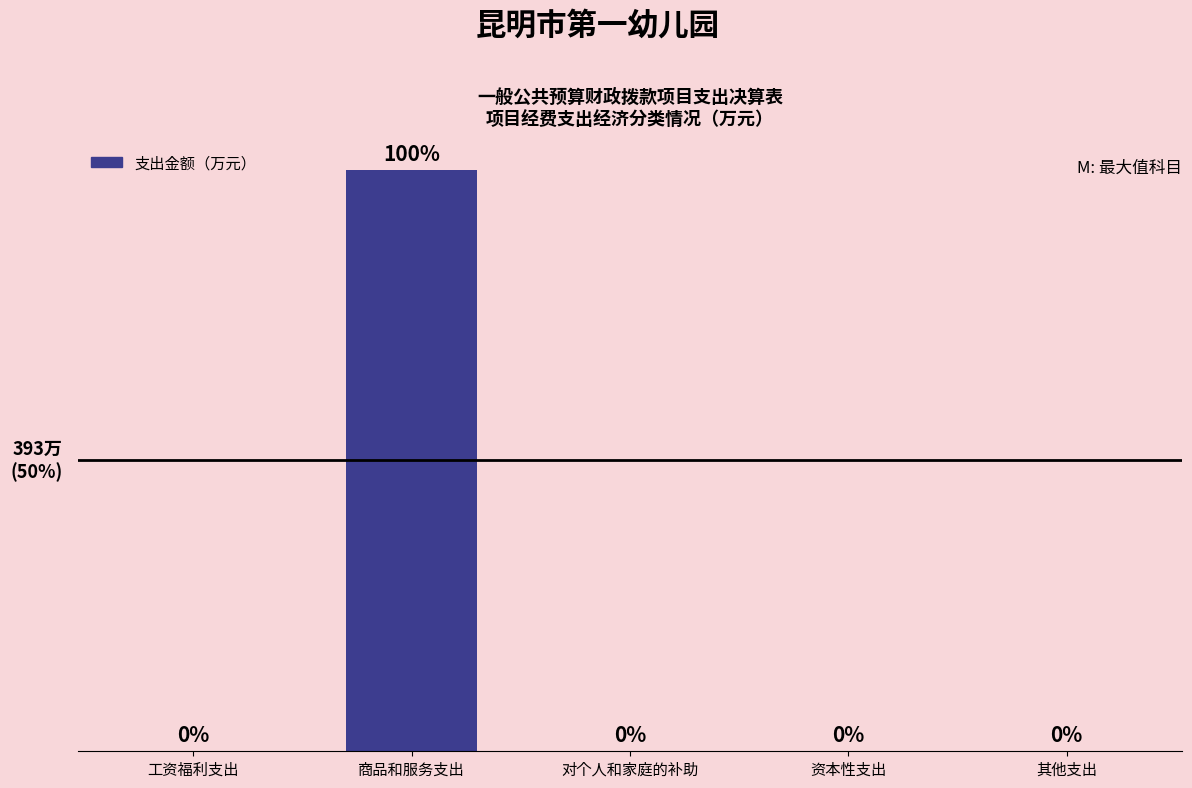

Between 对个人和家庭的补助 and 工资福利支出, which is larger?

对个人和家庭的补助